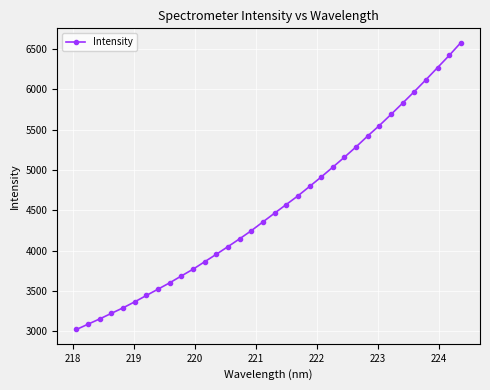

What is the maximum value shown in the chart?

6580.0